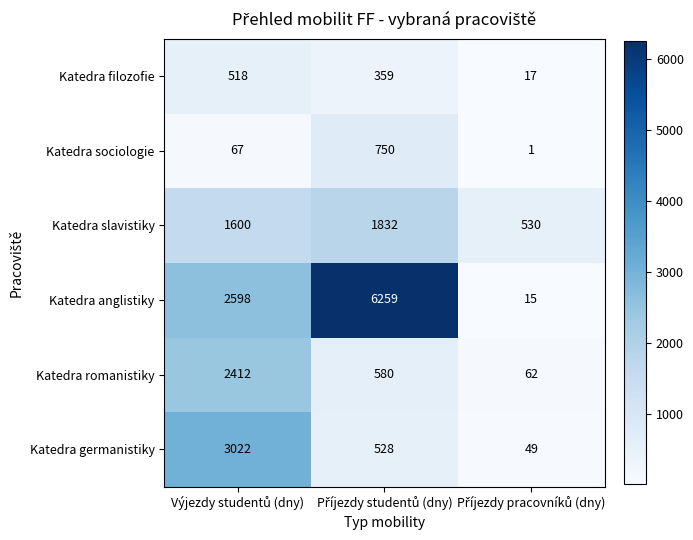

What is the greatest value displayed?

6259